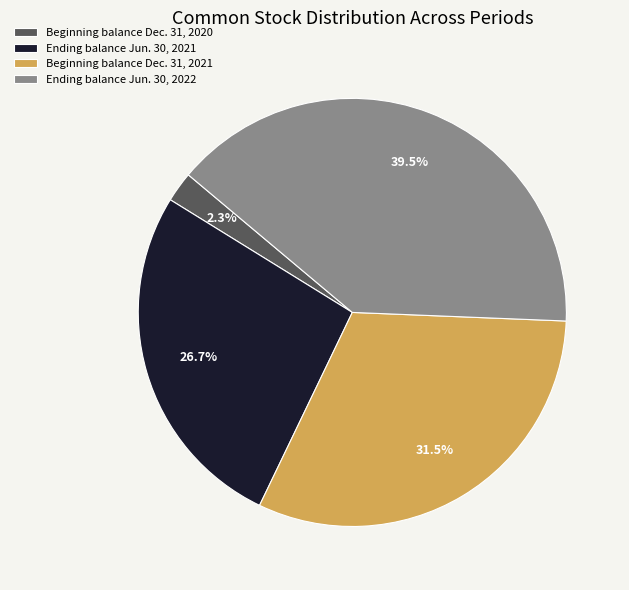

Count the number of slices in the pie.

4